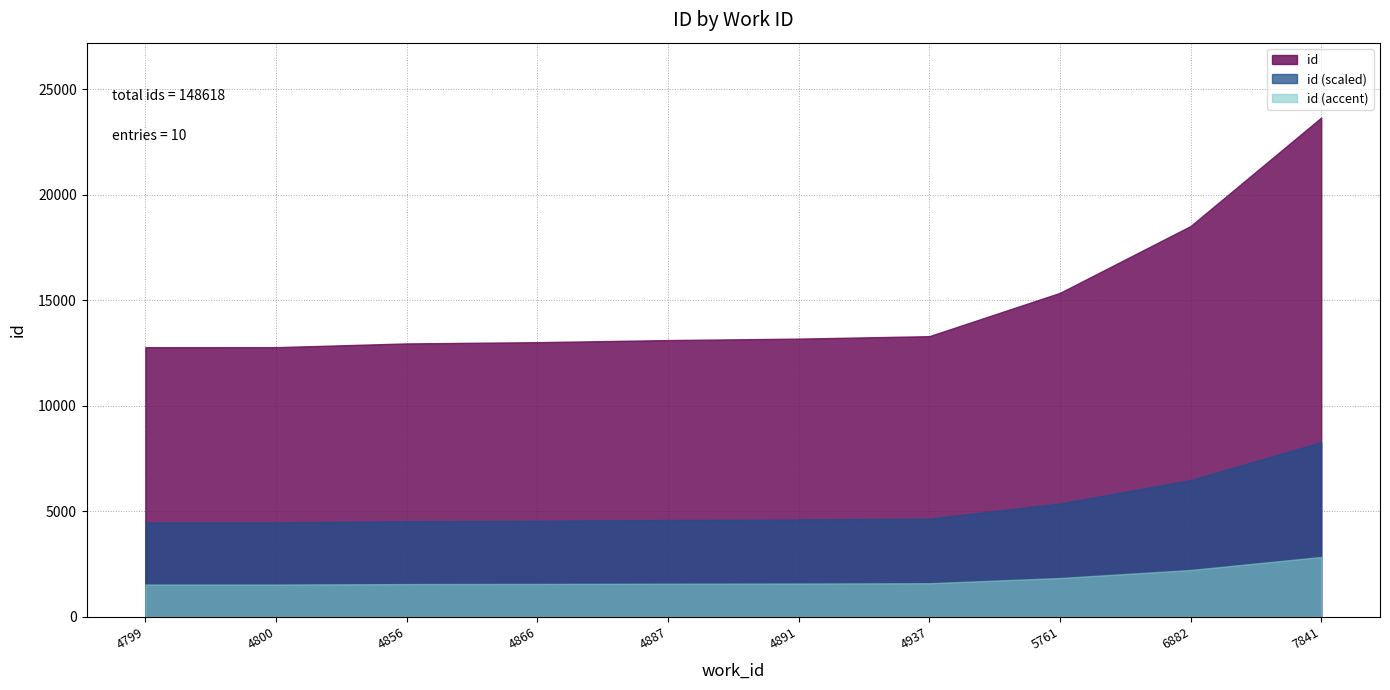

What is the value of the 6th point from the left?

13180